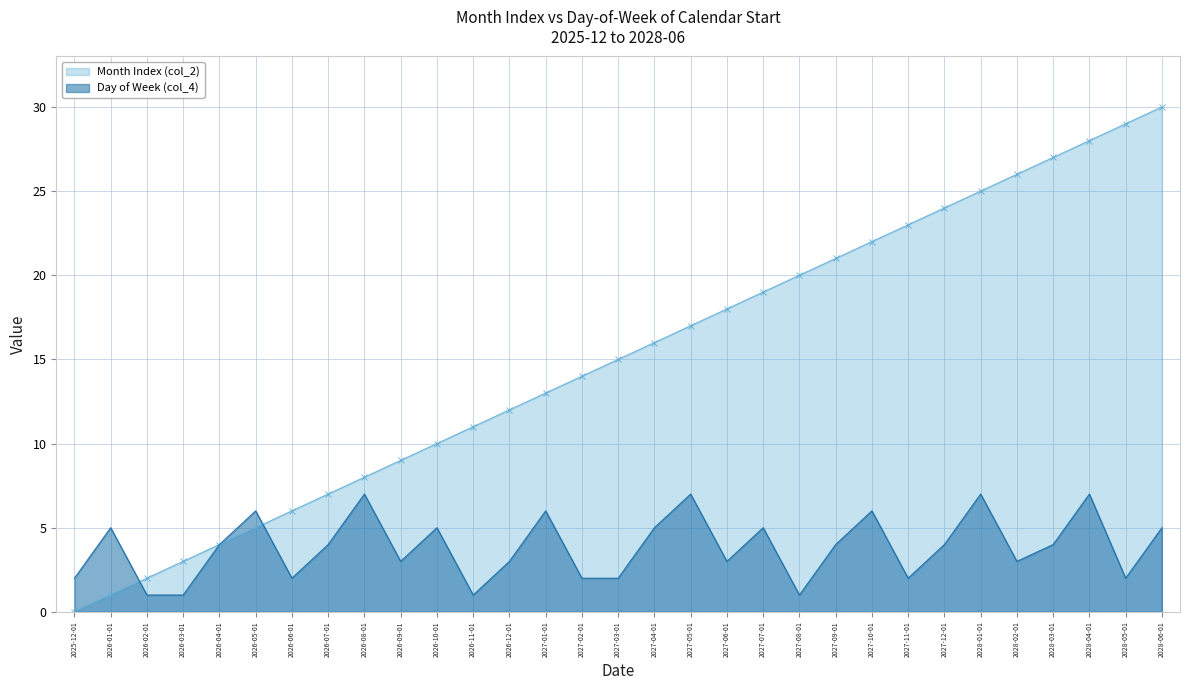

What position from the right is 2027-12-01?

7